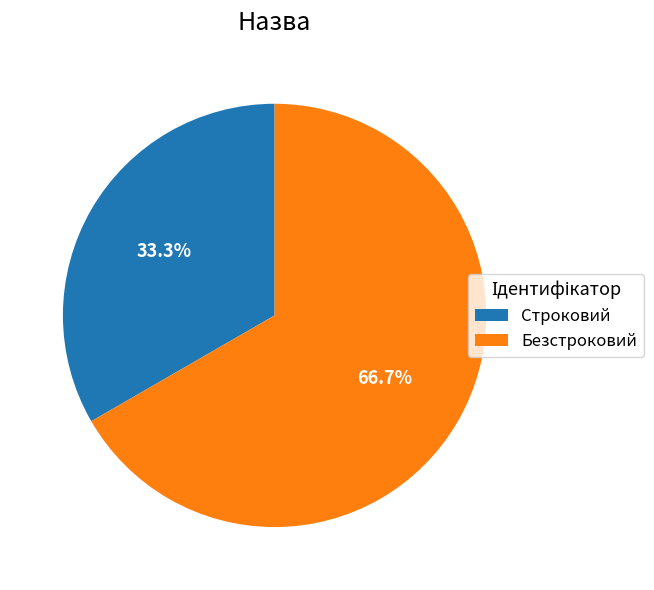

Is it true that Безстроковий is 67% of the pie?

True